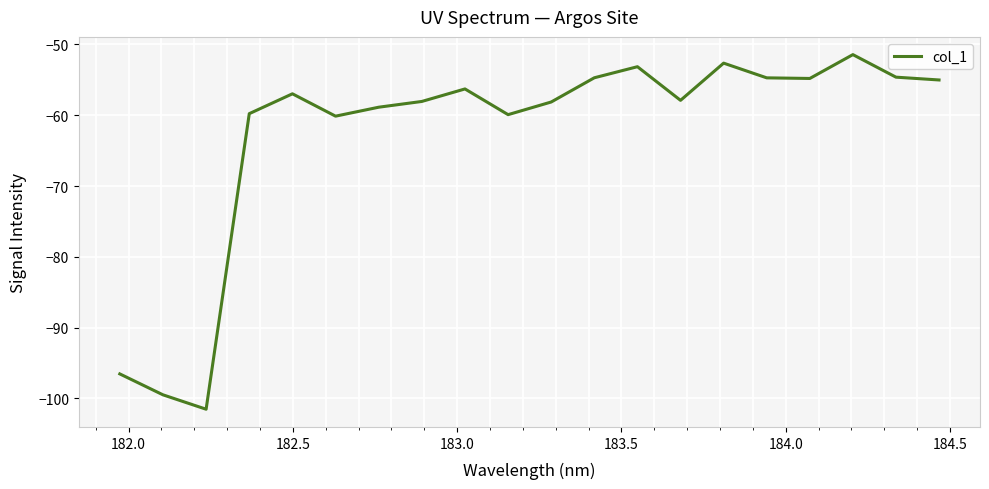

What is the difference between the maximum and minimum values?

50.1